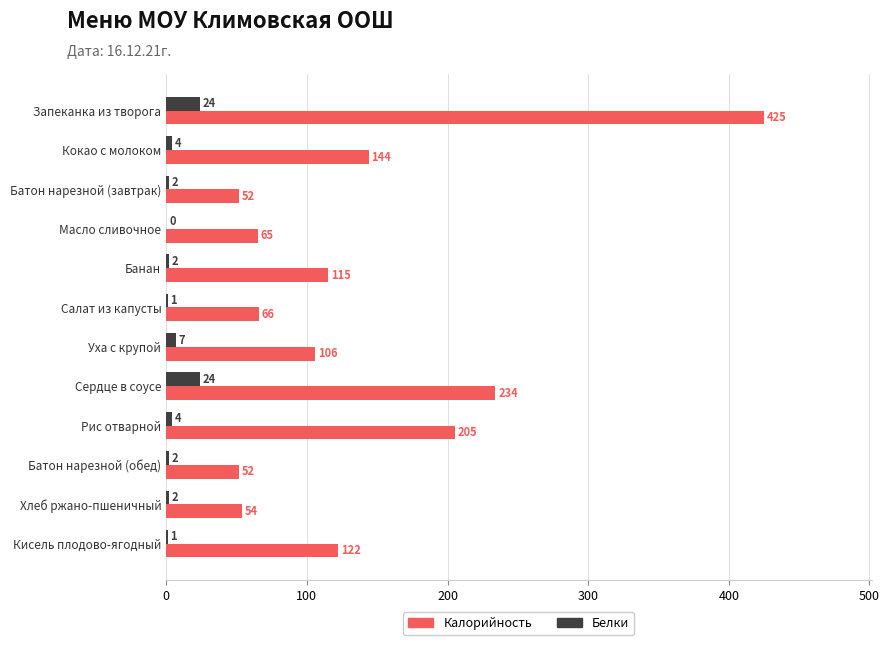

Which series has the largest total across all categories?

Калорийность